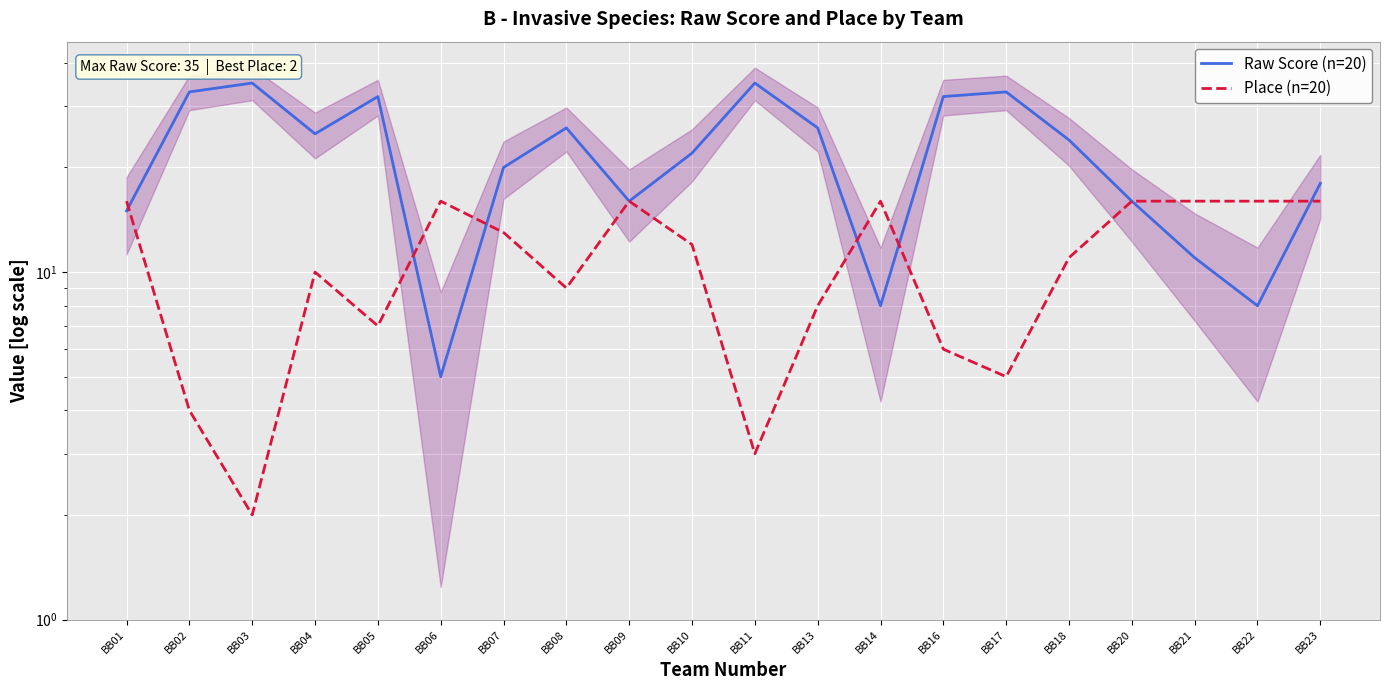

What is the maximum value for Raw Score (n=20)?

35